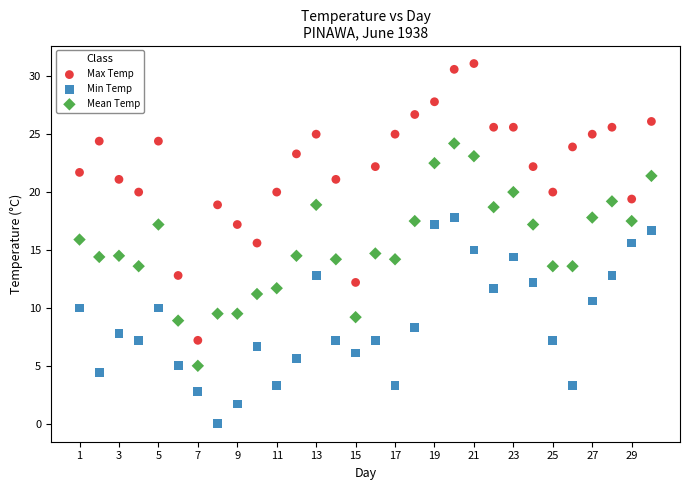

Which series contains the lowest Y value?

Min Temp